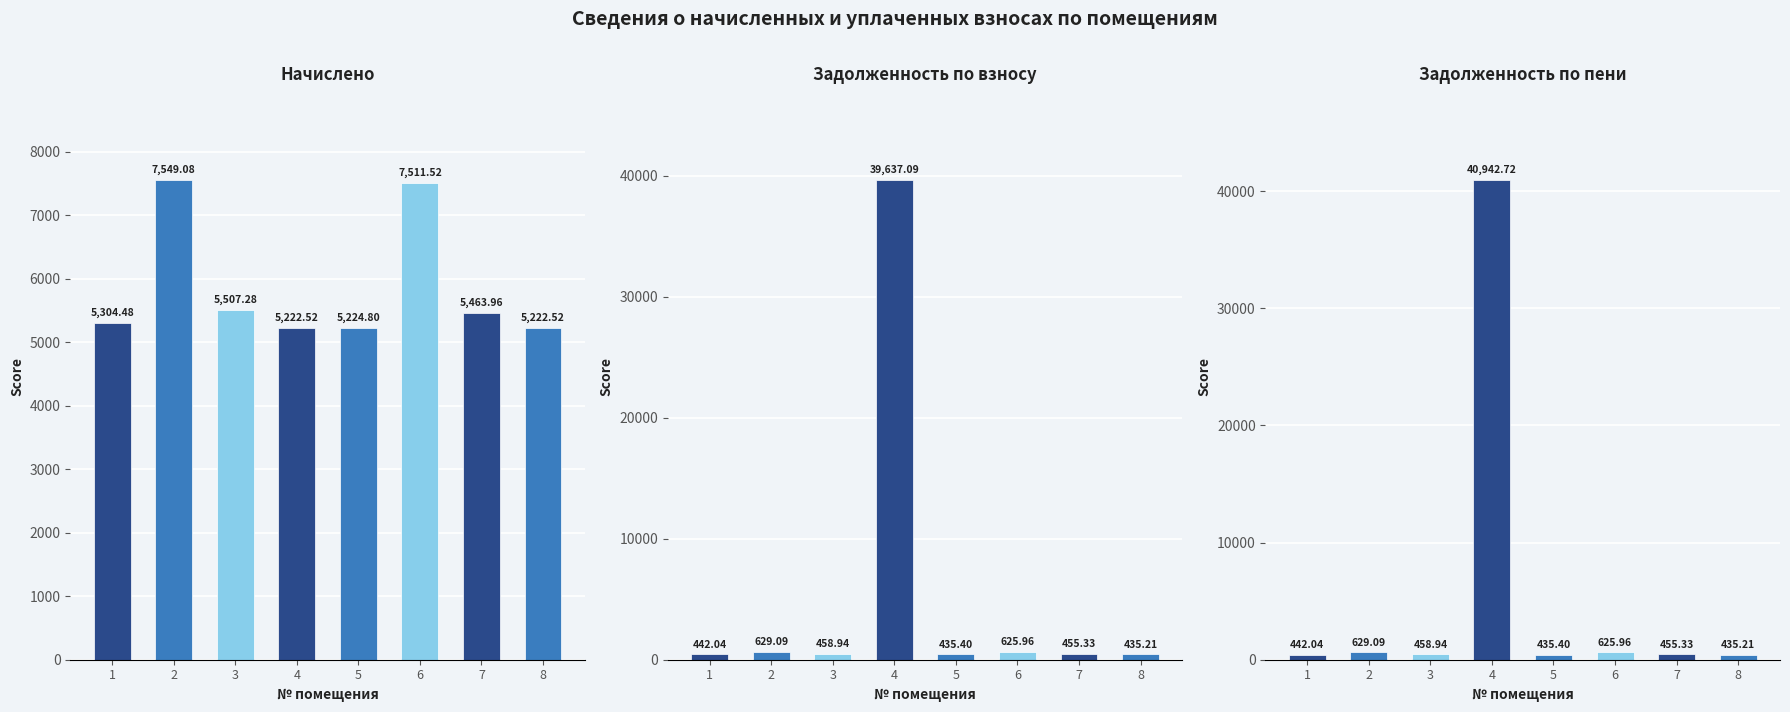

Where does the Задолженность по пени series first go above 458?

2